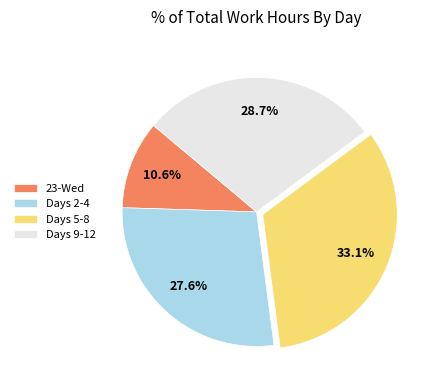

Rank the categories by value from lowest to highest.

23-Wed, Days 2-4, Days 9-12, Days 5-8